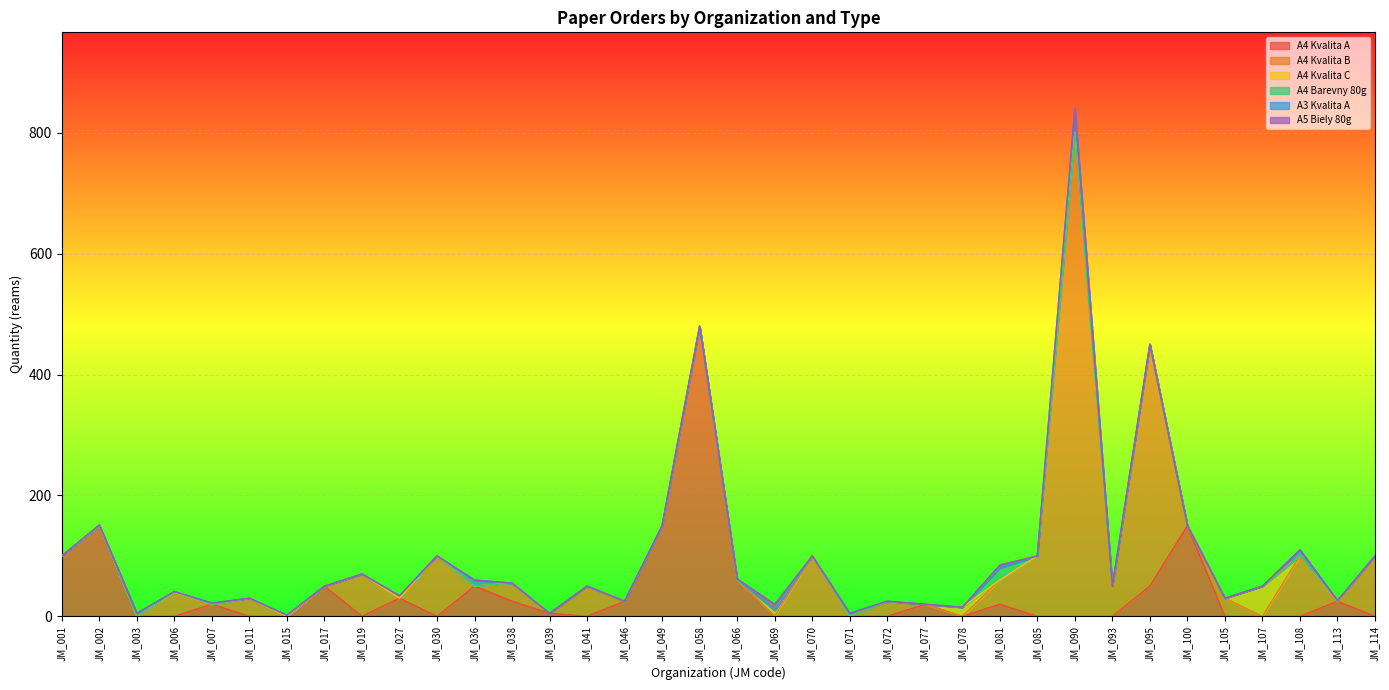

In A4 Kvalita B, how many points are higher than both neighbors (excluding endpoints)?

12